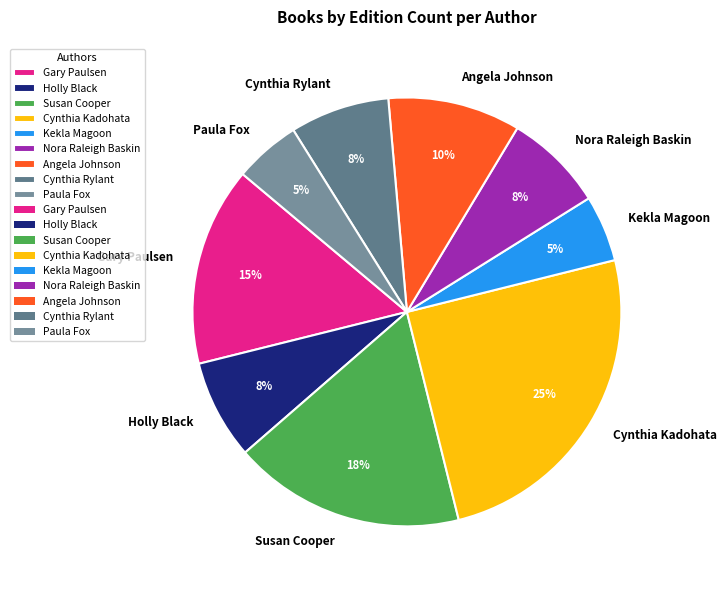

How many slices are in this pie chart?

9